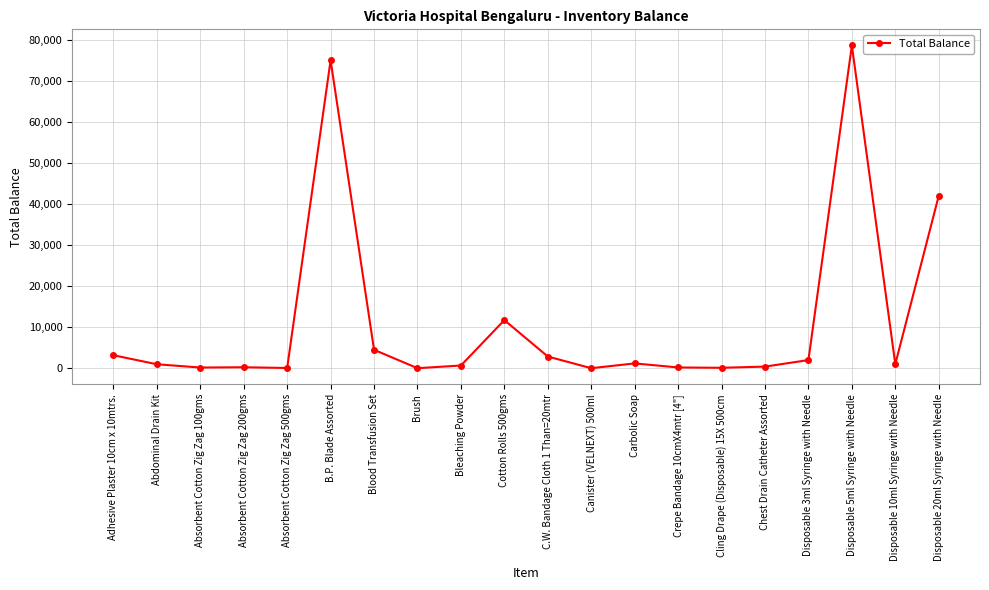

What is the difference between the second highest and second lowest values?

74981